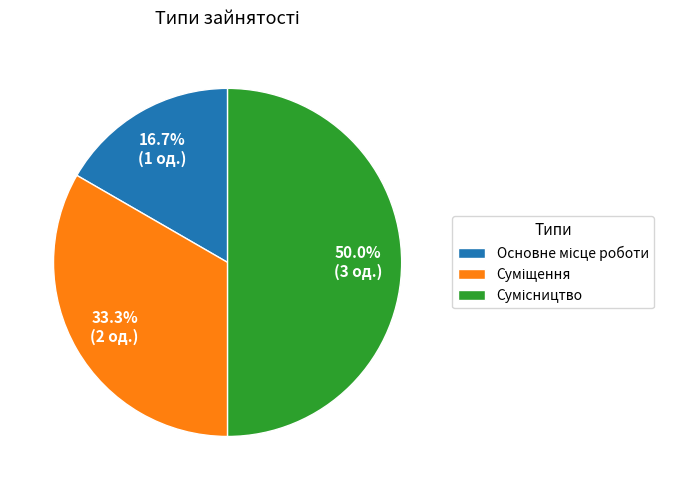

What percentage is the Сумісництво slice, to the nearest percent?

50%